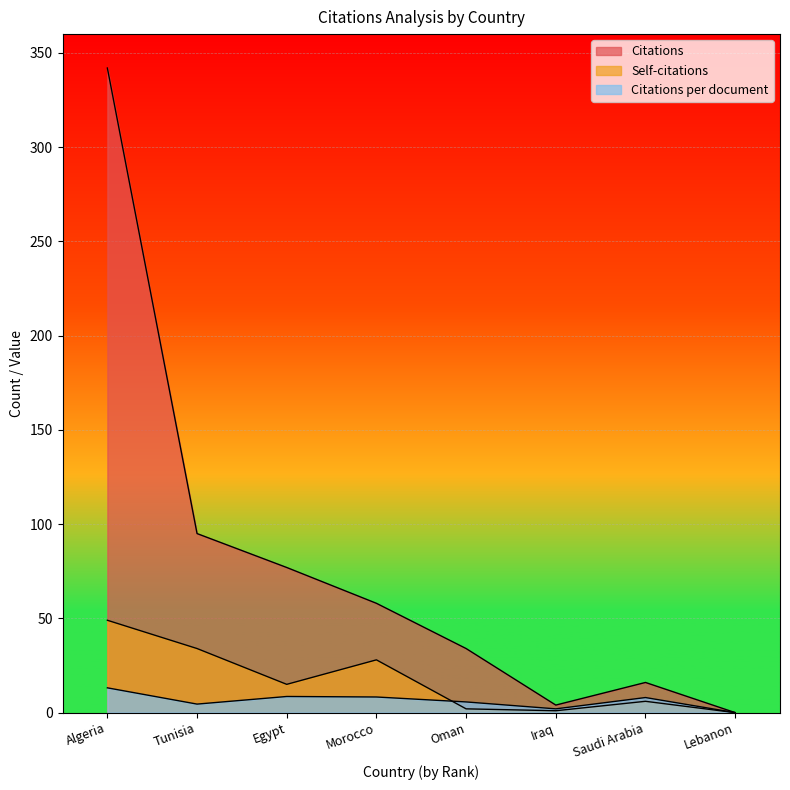

Where is the first local maximum for Citations per document?

Egypt